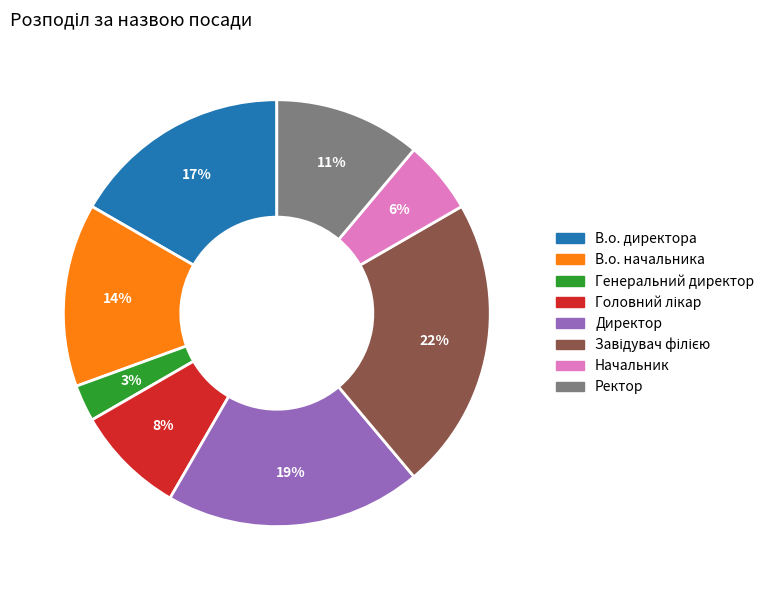

How many slices are in this pie chart?

8